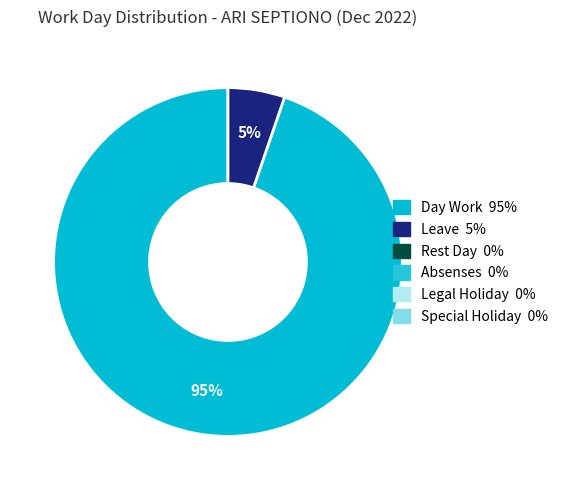

Is there any slice that represents more than half of the pie?

Yes